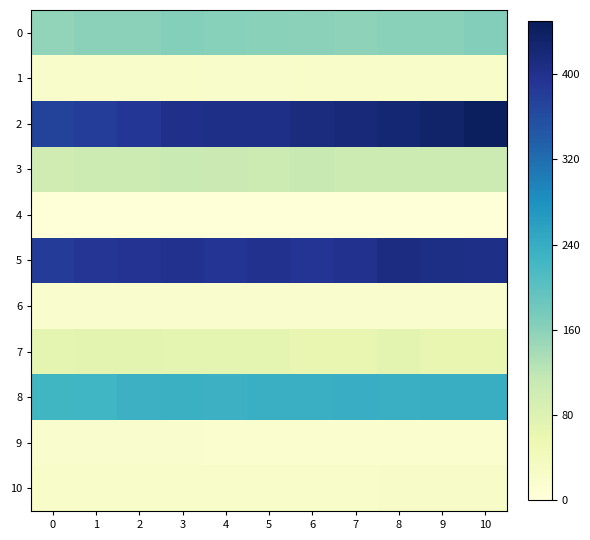

Reading right to left, extract all data points from this chart.

0: 10=165.7	9=161.3	8=161.2	7=158.2	6=158.4	5=160.4	4=161.7	3=164.8	2=159.1	1=159.3	0=153.7
1: 10=21.8	9=22.0	8=21.6	7=21.8	6=21.6	5=20.8	4=20.5	3=21.1	2=20.6	1=20.3	0=19.6
2: 10=441.7	9=432.3	8=424.2	7=416.9	6=412.4	5=405.9	4=405.8	3=402.5	2=388.9	1=380.8	0=372.2
3: 10=105.0	9=105.2	8=104.9	7=105.2	6=110.6	5=104.4	4=106.8	3=107.7	2=104.2	1=104.4	0=98.8
4: 10=2.8	9=2.7	8=2.6	7=2.7	6=2.9	5=3.2	4=3.3	3=3.3	2=3.2	1=3.2	0=3.0
5: 10=404.6	9=407.4	8=410.8	7=399.0	6=392.4	5=397.5	4=392.6	3=397.5	2=394.5	1=391.0	0=382.3
6: 10=17.7	9=17.5	8=17.3	7=18.1	6=18.2	5=18.7	4=18.9	3=19.1	2=18.7	1=18.5	0=18.3
7: 10=62.0	9=62.3	8=71.0	7=62.9	6=62.8	5=69.6	4=69.5	3=70.3	2=71.3	1=71.3	0=70.1
8: 10=236.0	9=236.2	8=234.2	7=238.4	6=235.5	5=235.0	4=231.9	3=232.9	2=232.0	1=225.2	0=224.0
9: 10=14.3	9=14.2	8=14.4	7=14.3	6=14.2	5=15.5	4=15.0	3=16.5	2=17.2	1=15.9	0=16.0
10: 10=25.8	9=25.1	8=24.9	7=24.4	6=24.3	5=24.6	4=24.3	3=24.6	2=24.1	1=23.1	0=22.7